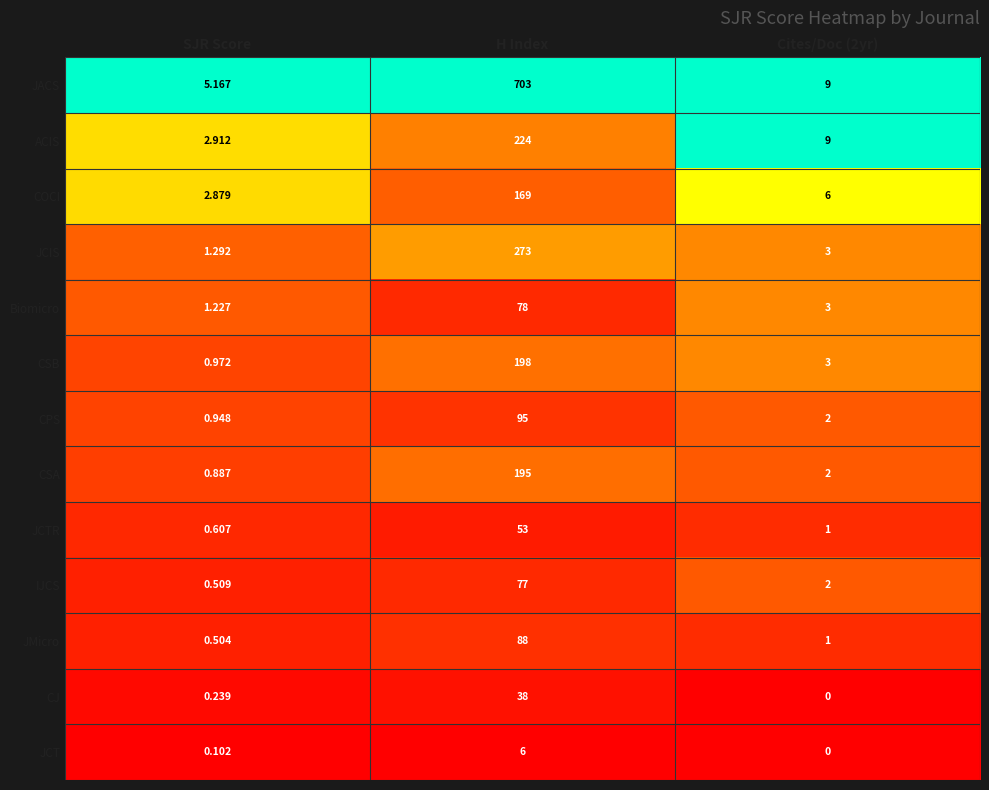

Where does the COCI series first go above 6?

H Index